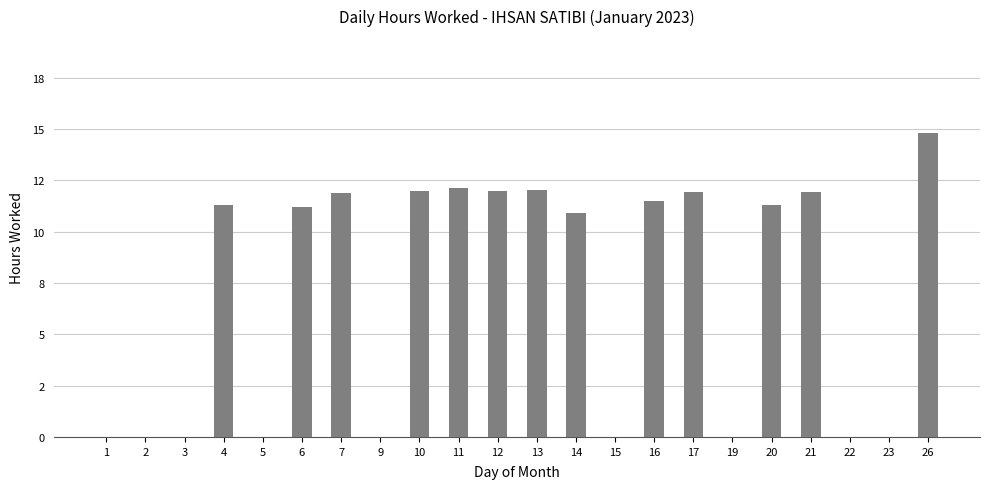

Are the bars horizontal?

No